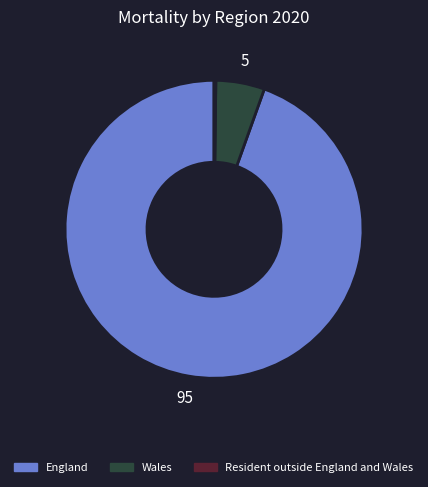

The Wales slice represents 20% of the pie. True or false?

False